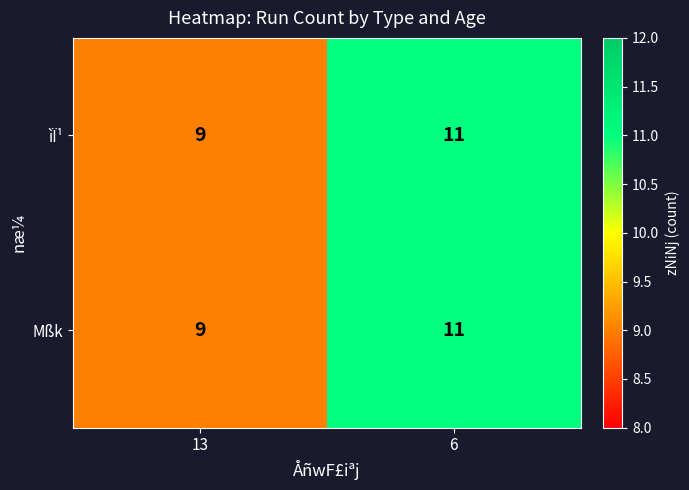

Which category has the lowest value in the ìÏ¹ series?

13